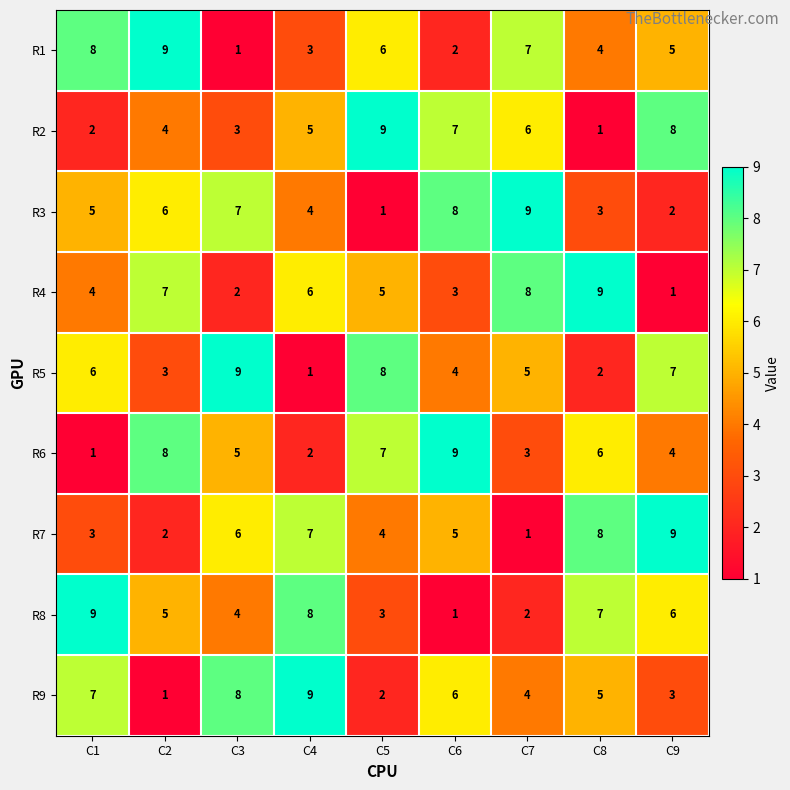

Rank the series at C6 from lowest to highest value.

R8, R1, R4, R5, R7, R9, R2, R3, R6